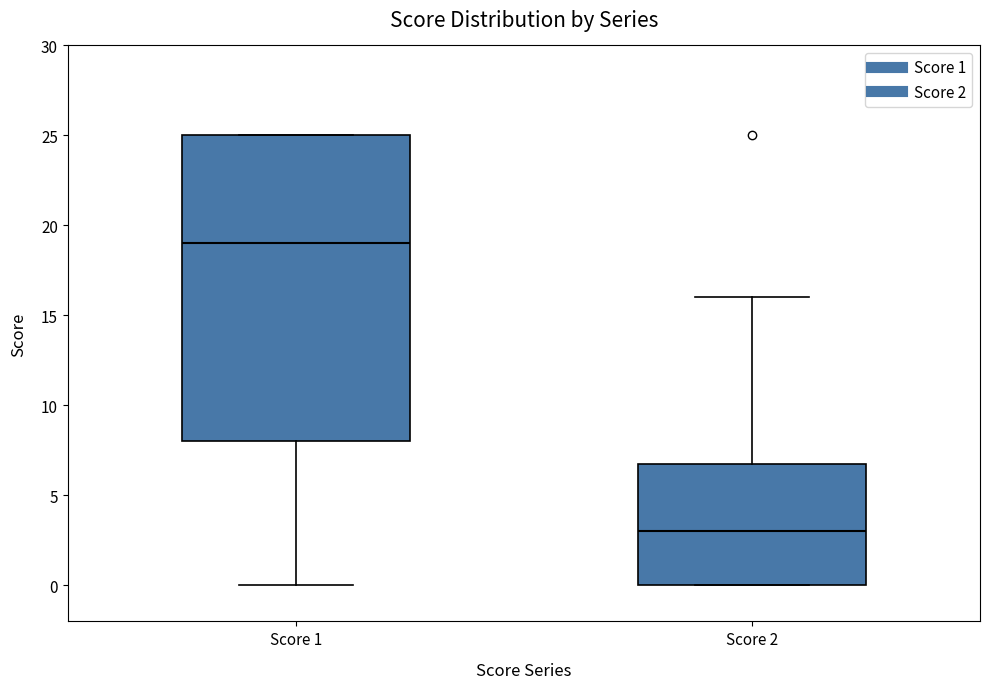

Reading left to right, transcribe this box plot: for each box, give where its median line is, the range the box spans, and where its two whiskers end, as read against the y-axis. The values are not printed on the chart, so give them approximately, as read against the axis.

Score 1: median 19, box 8 to 25, whiskers 0 to 25
Score 2: median 3, box 0 to 7, whiskers 0 to 16